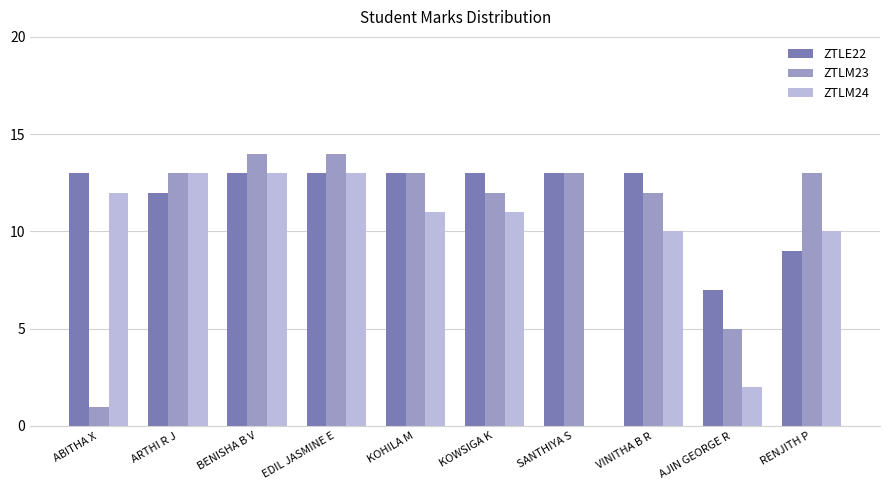

How many groups of bars are there?

10